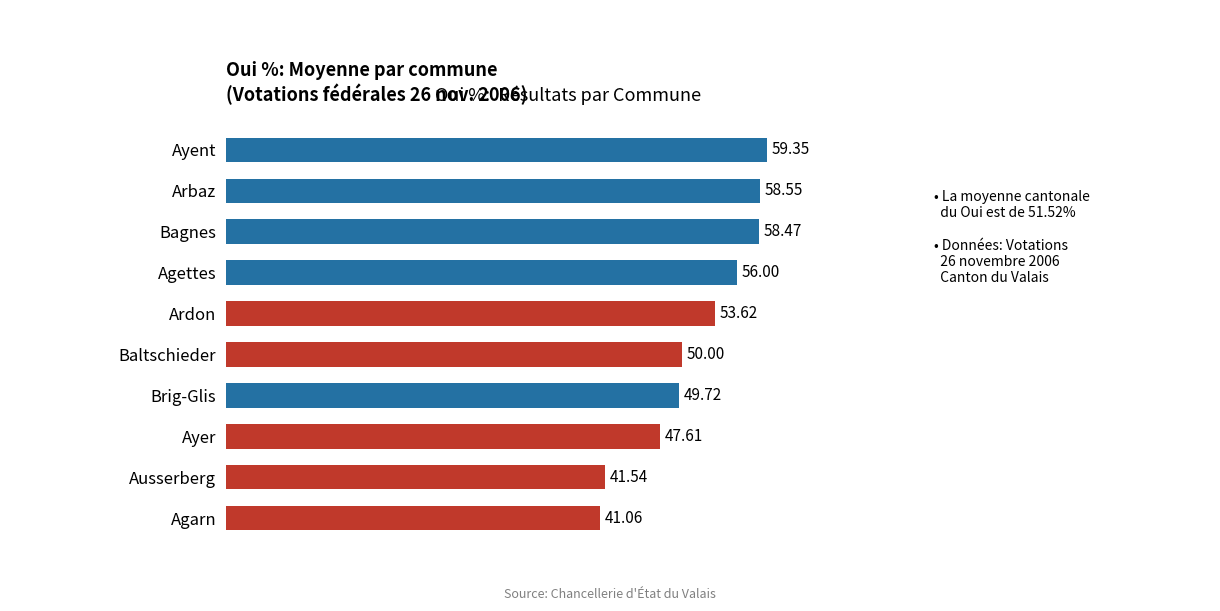

List the labels in order of value, largest first.

Ayent, Arbaz, Bagnes, Agettes, Ardon, Baltschieder, Brig-Glis, Ayer, Ausserberg, Agarn